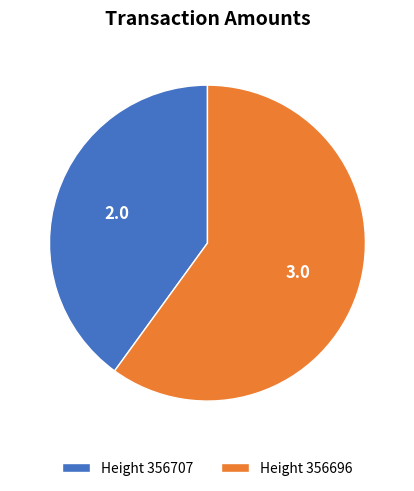

Which category has the biggest portion of the pie?

Height 356696